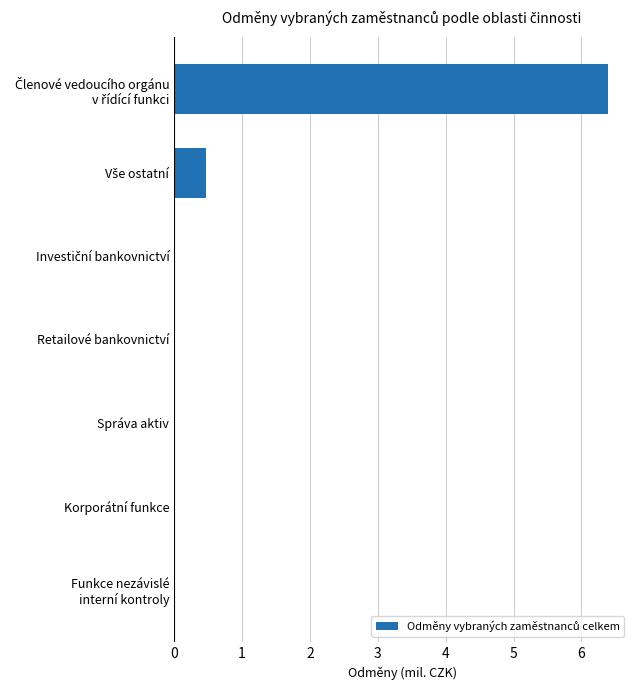

What is the sum of all values?

6.9